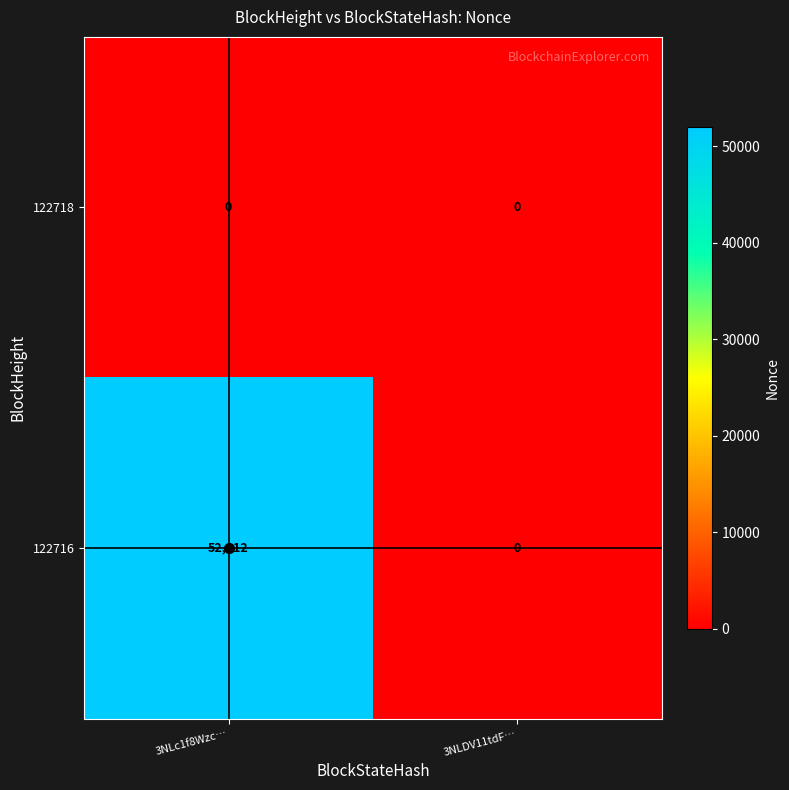

List the series in order of their peak value, highest first.

122716, 122718